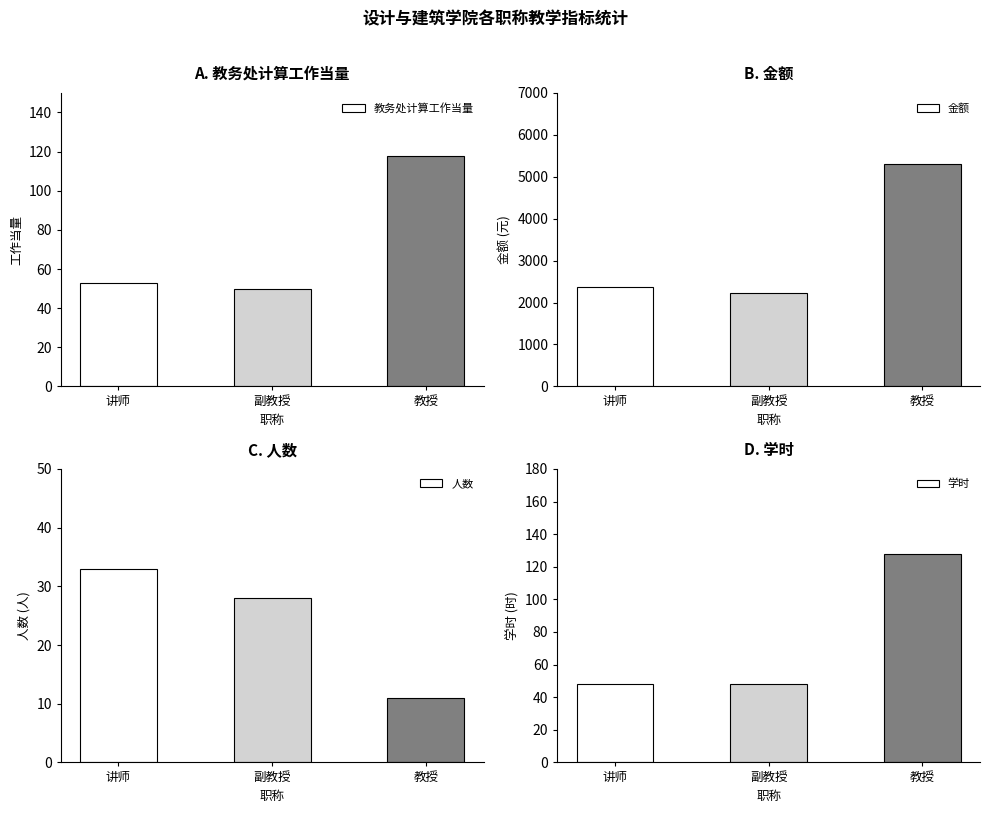

What is the minimum value shown in the chart?

11.0